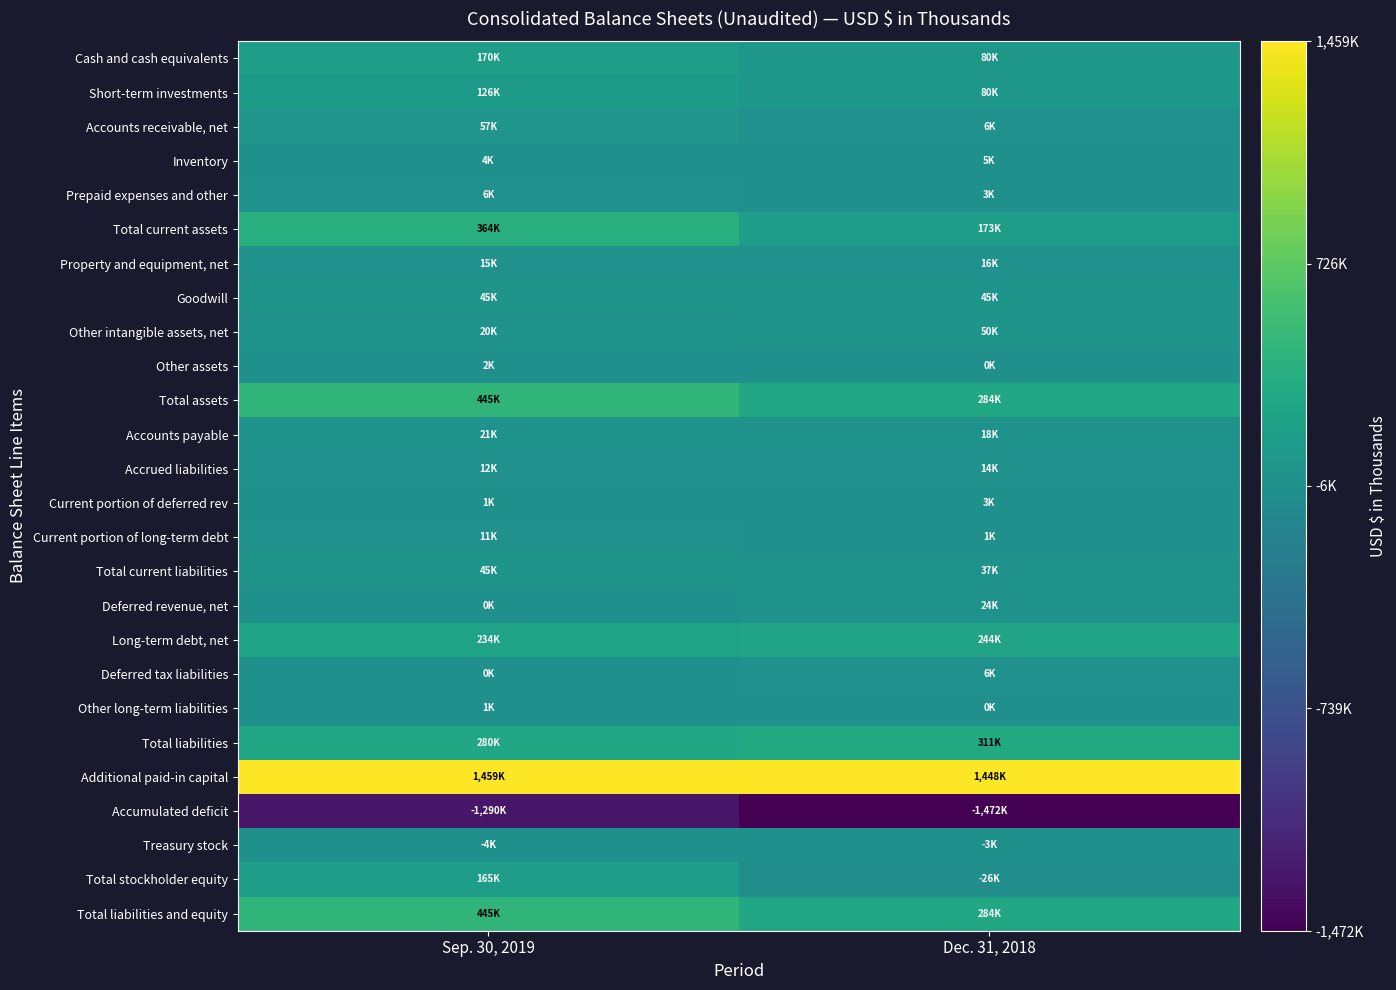

Rank the series by their maximum value, from highest to lowest.

Additional paid-in capital, Total assets, Total liabilities and equity, Total current assets, Total liabilities, Long-term debt, net, Cash and cash equivalents, Total stockholder equity, Short-term investments, Accounts receivable, net, Other intangible assets, net, Total current liabilities, Goodwill, Deferred revenue, net, Accounts payable, Property and equipment, net, Accrued liabilities, Current portion of long-term debt, Deferred tax liabilities, Prepaid expenses and other, Inventory, Current portion of deferred rev, Other assets, Other long-term liabilities, Treasury stock, Accumulated deficit